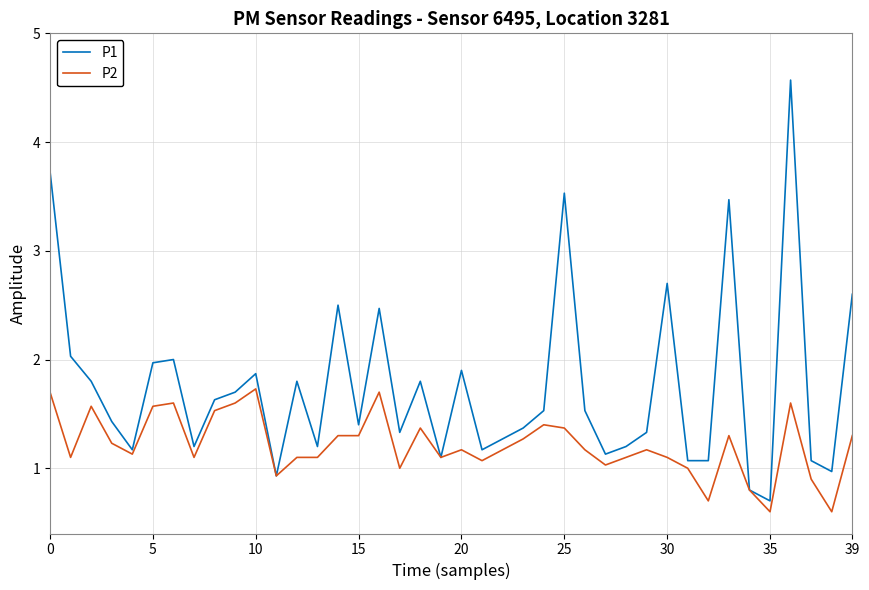

Does the chart display data point markers on the line(s)?

No